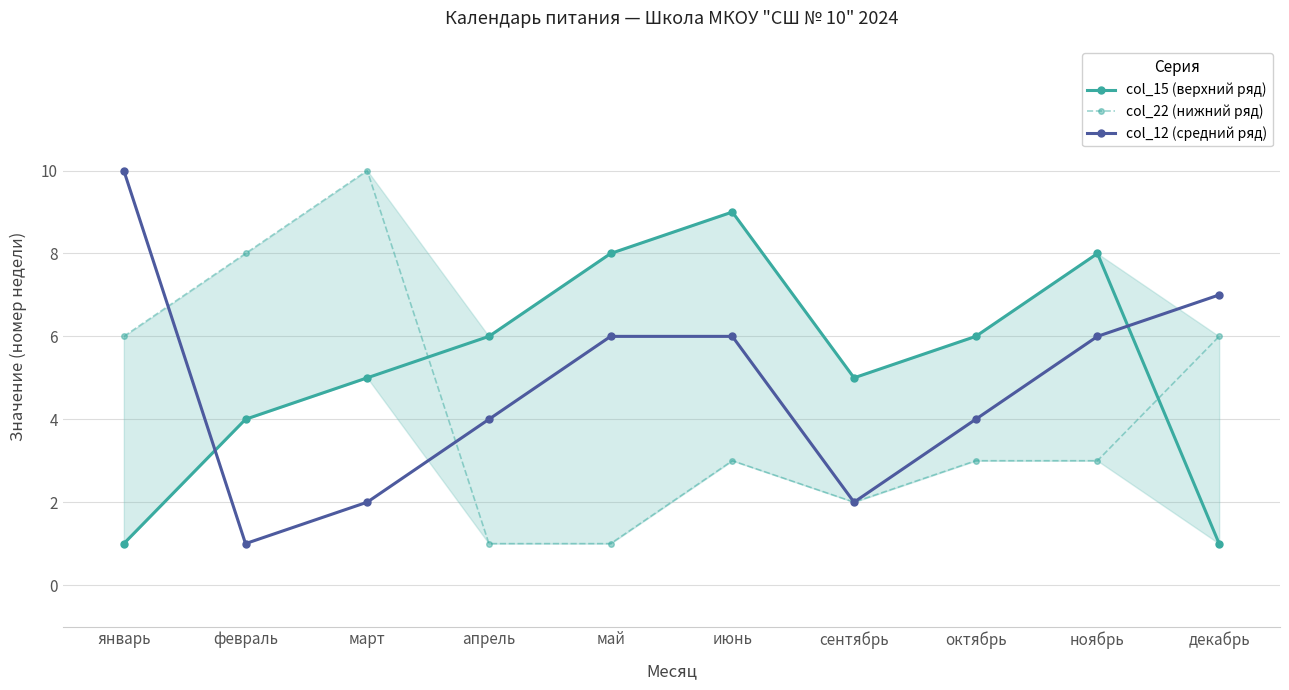

At how many categories does at least one series exceed 7?

6